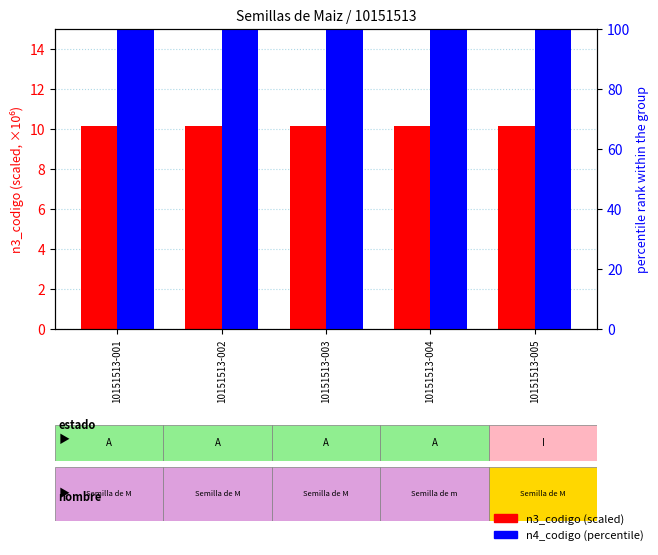

What is the spread (max minus min) of values at 10151513-001?

89.8